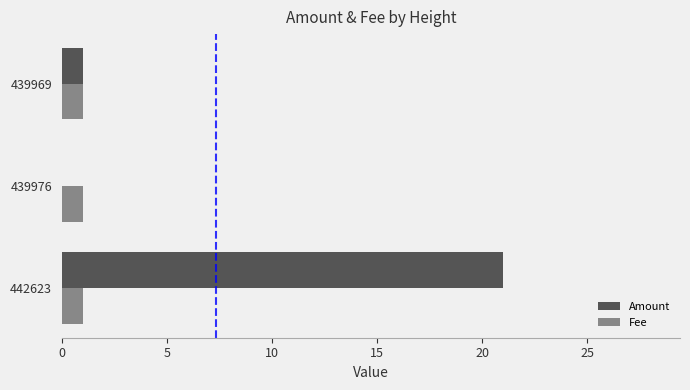

How many positive values does the Amount series have?

2